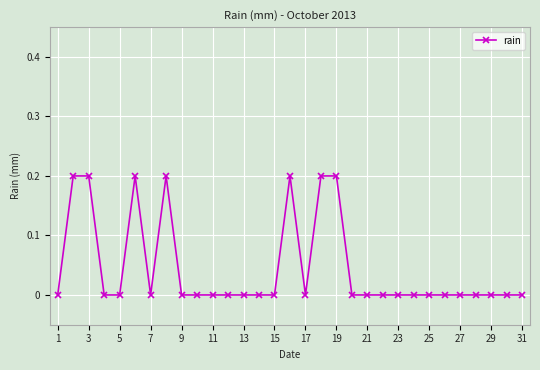

What is the value of the 8th point from the left?

0.2